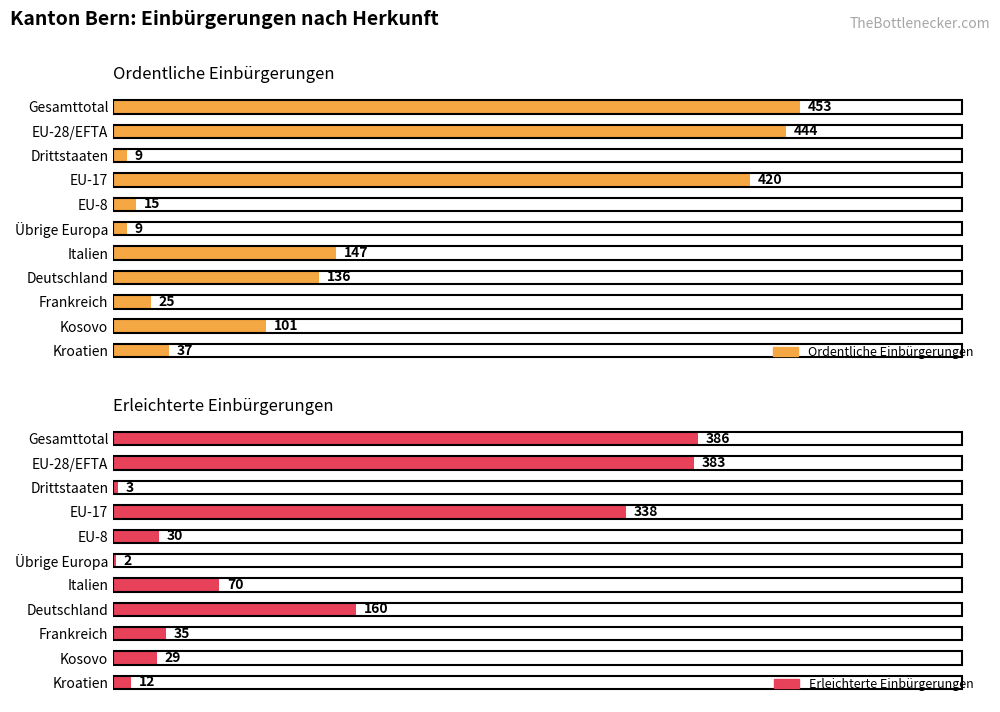

How many bars are there in each group?

2